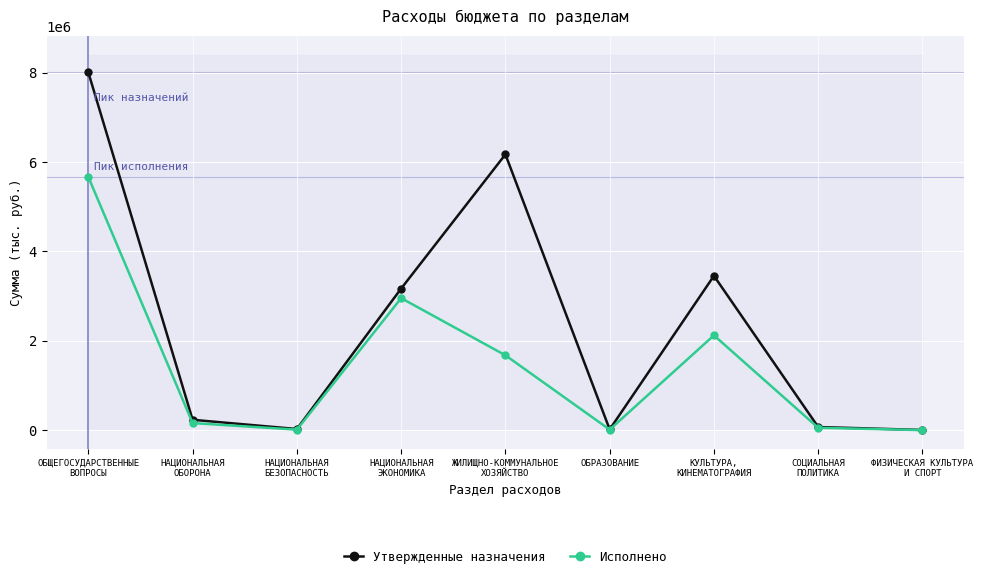

What is the minimum value for Утвержденные назначения?

3000.0